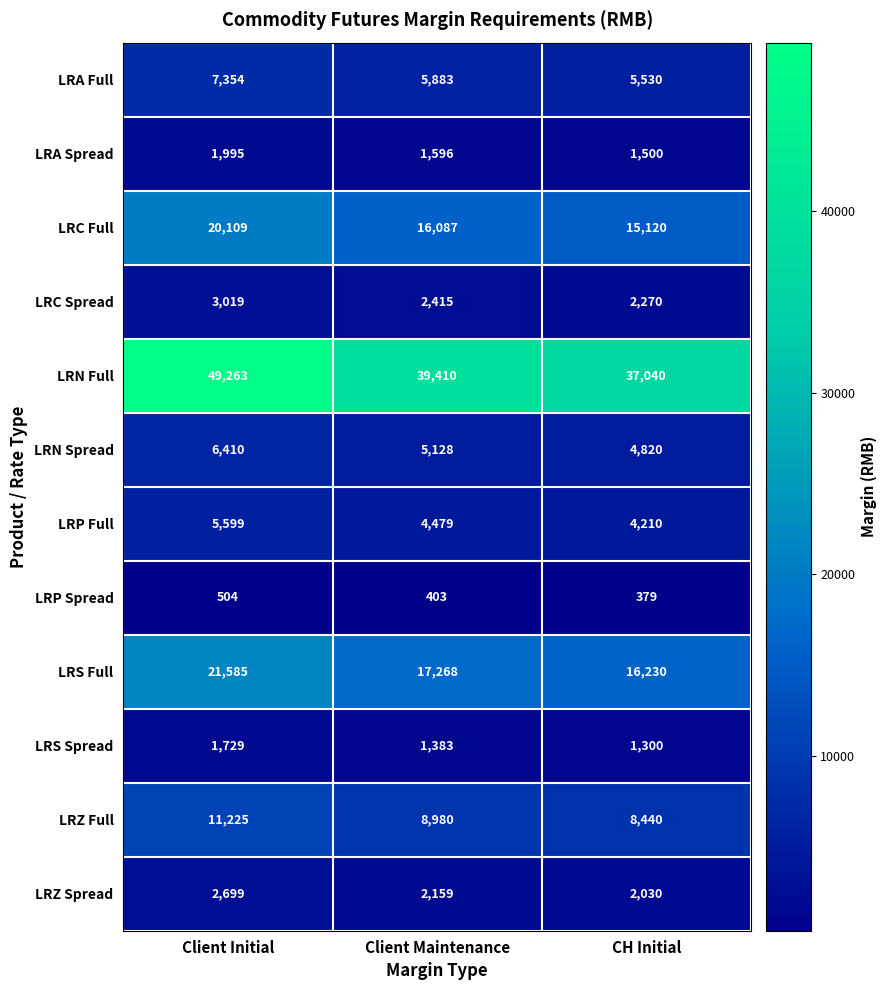

Is the value of LRC Full at Client Initial greater than the value of LRA Full at Client Initial?

Yes